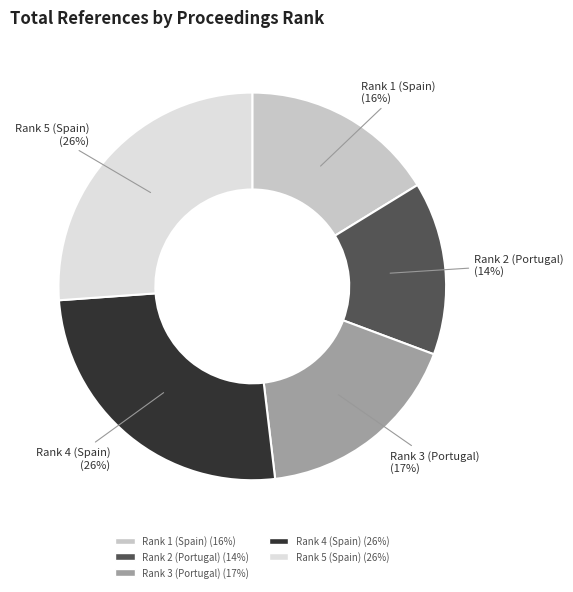

Between Rank 5 (Spain) and Rank 1 (Spain), which is larger?

Rank 5 (Spain)